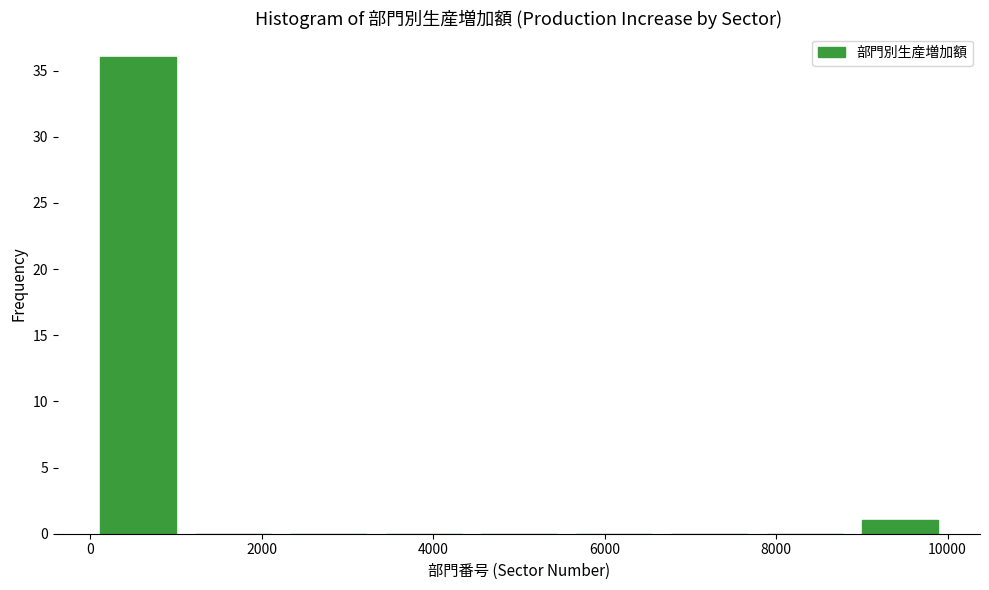

Reading left to right, transcribe this chart: for each bar, give the range it covers on the x-axis and its height. Neither the bar edges nor the heights are printed on the chart, so give them approximately, as read against the axes.

0 to 1200: 36
1200 to 2200: 0
2200 to 3400: 0
3400 to 4400: 0
4400 to 5600: 0
5600 to 6600: 0
6600 to 7800: 0
7800 to 8800: 0
8800 to 10000: 1